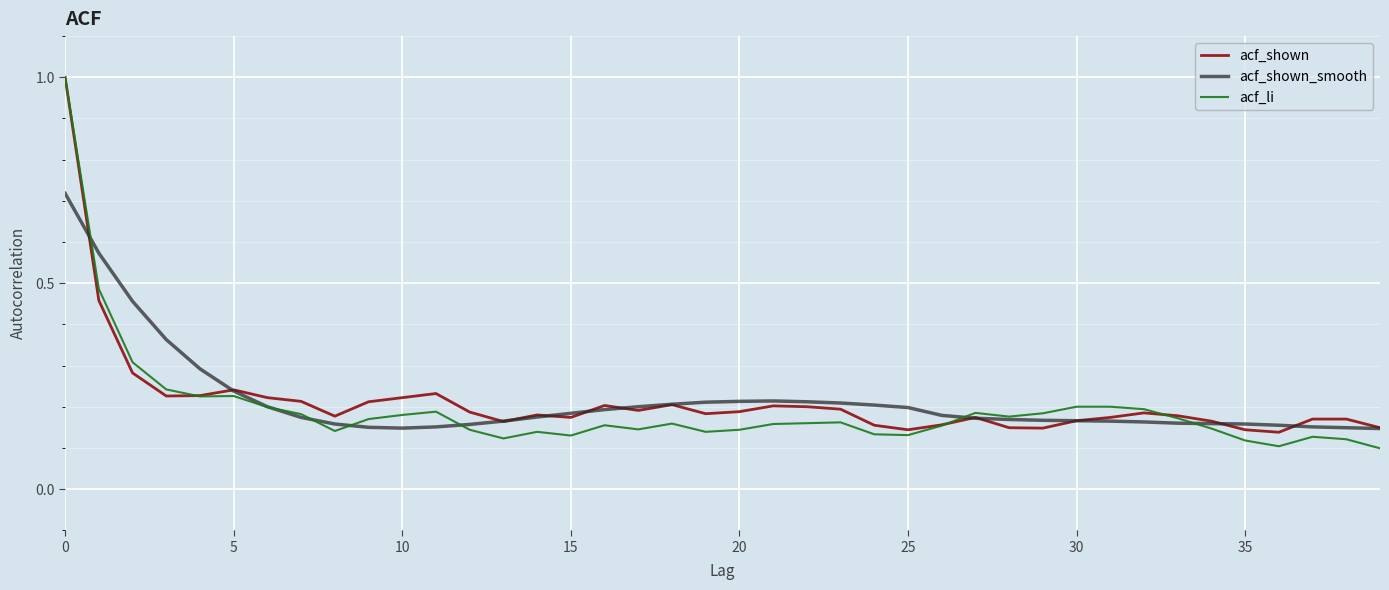

What is the greatest value displayed?

1.0